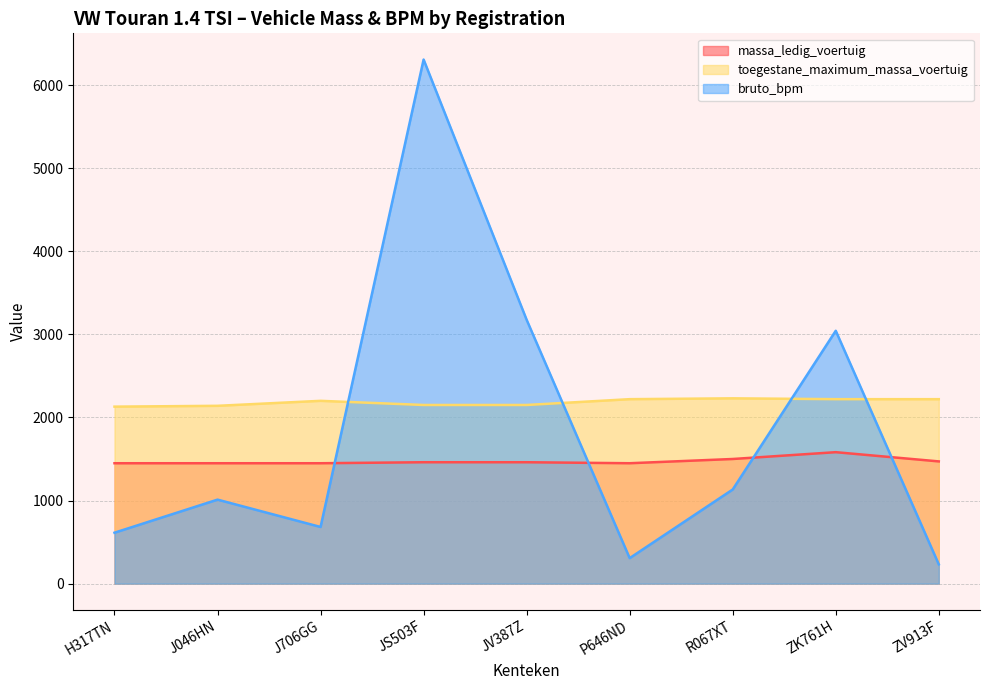

Does the chart display data point markers on the line(s)?

No